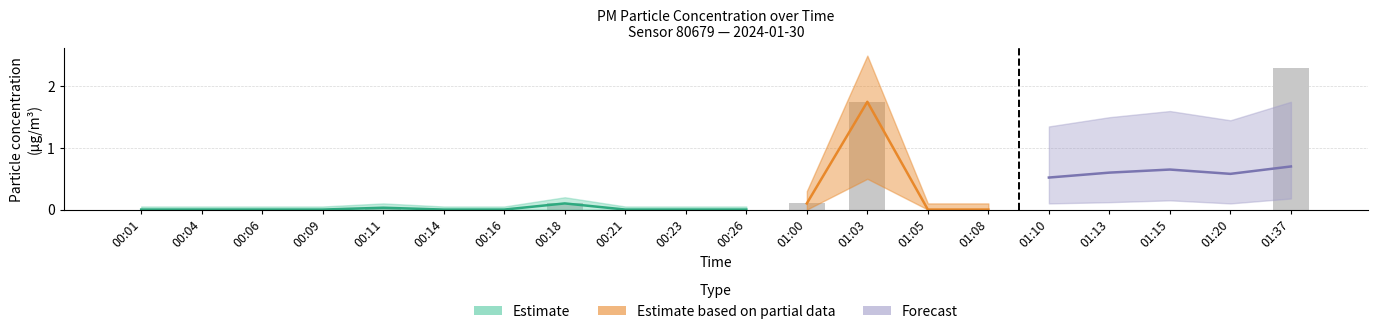

At which category does the chart reach its minimum across all series?

00:01